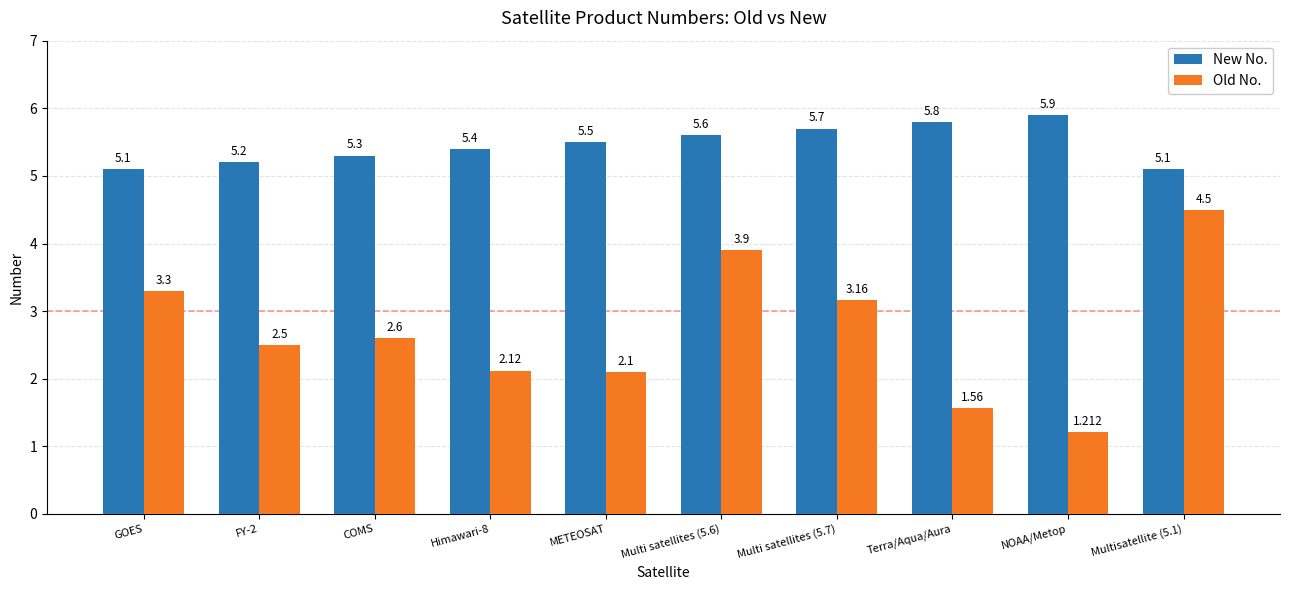

Which series has the largest total across all categories?

New No.